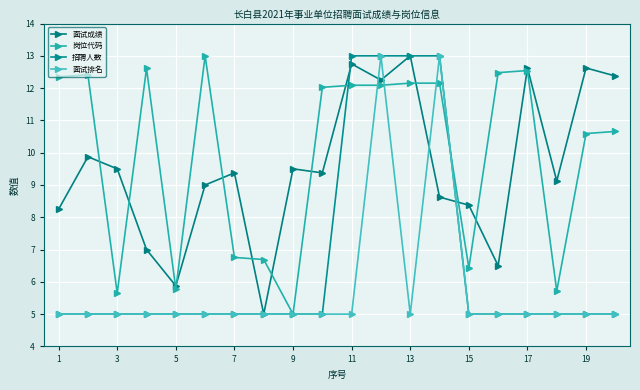

True or false: 面试成绩 has more than 2 points higher than both neighbors.

True